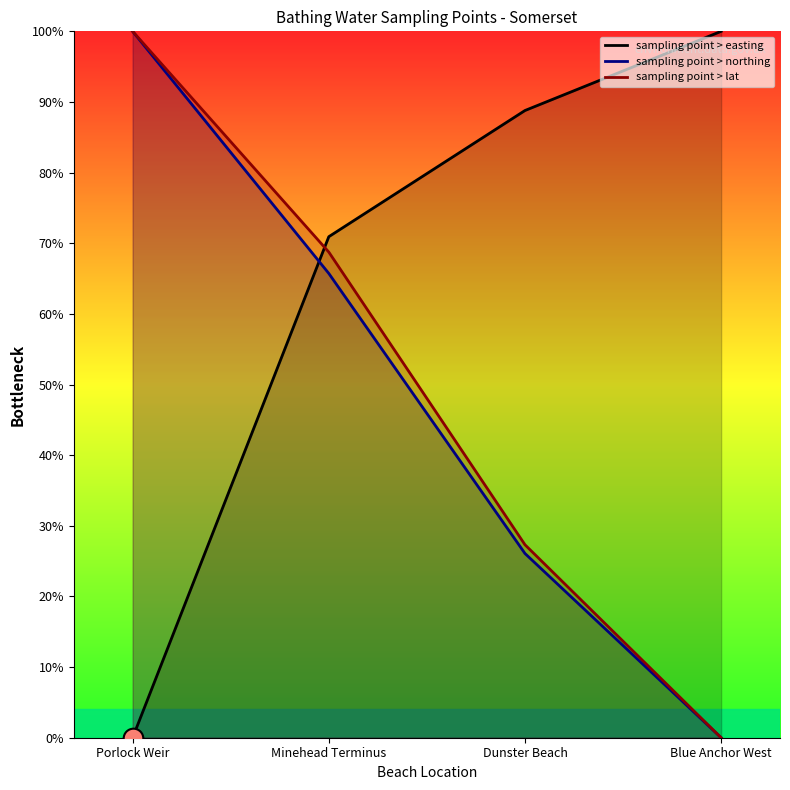

Which series reaches the minimum Y coordinate?

sampling point > easting